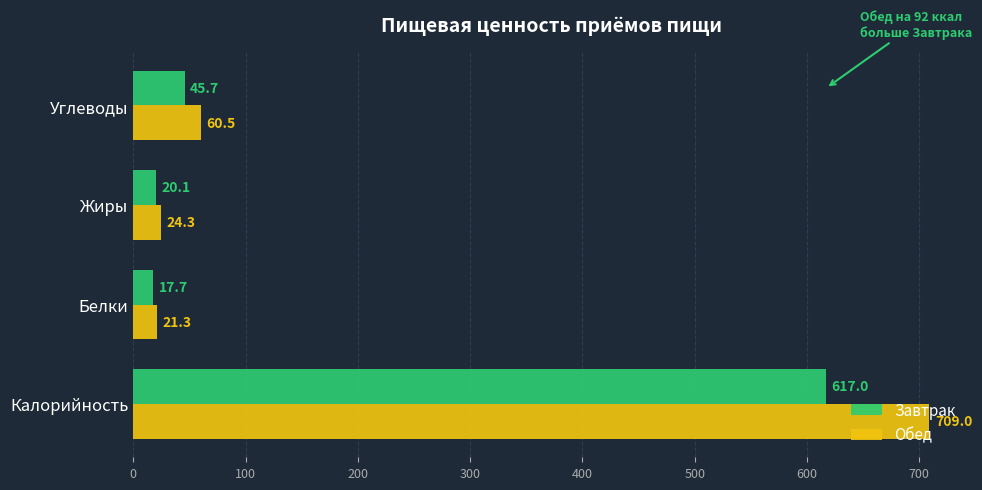

Between Калорийность and Белки, which series saw the biggest shift?

Обед